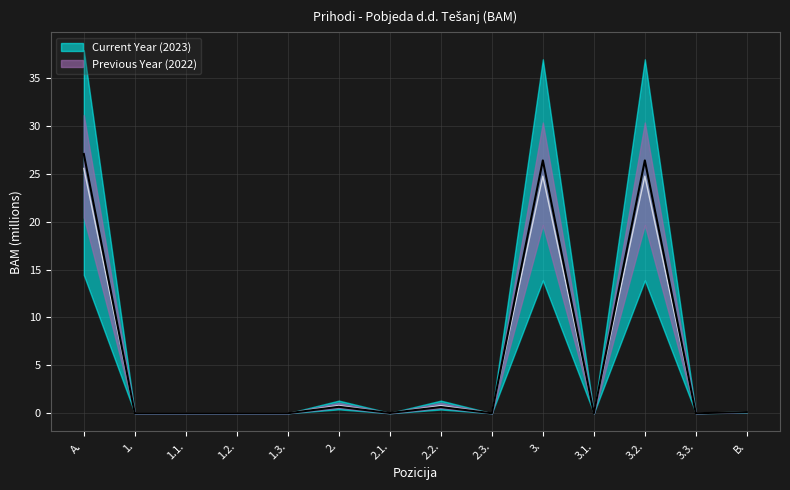

Reading left to right, what are all the values shown in this chart?

Current Year (2023): 27.1	0.0	0.0	0.0	0.0	0.7	0.0	0.6	0.0	26.4	0.0	26.4	0.0	0.1
Previous Year (2022): 25.6	0.0	0.0	0.0	0.0	0.8	0.0	0.8	0.0	24.8	0.0	24.8	0.0	0.1